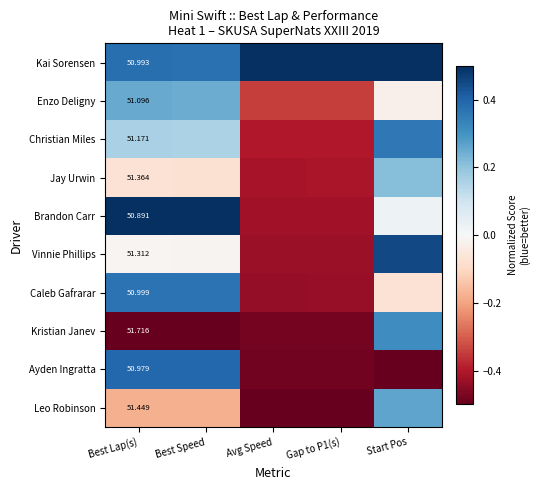

At Best Lap(s), list the series in order from smallest to largest.

Brandon Carr, Ayden Ingratta, Kai Sorensen, Caleb Gafrarar, Enzo Deligny, Christian Miles, Vinnie Phillips, Jay Urwin, Leo Robinson, Kristian Janev